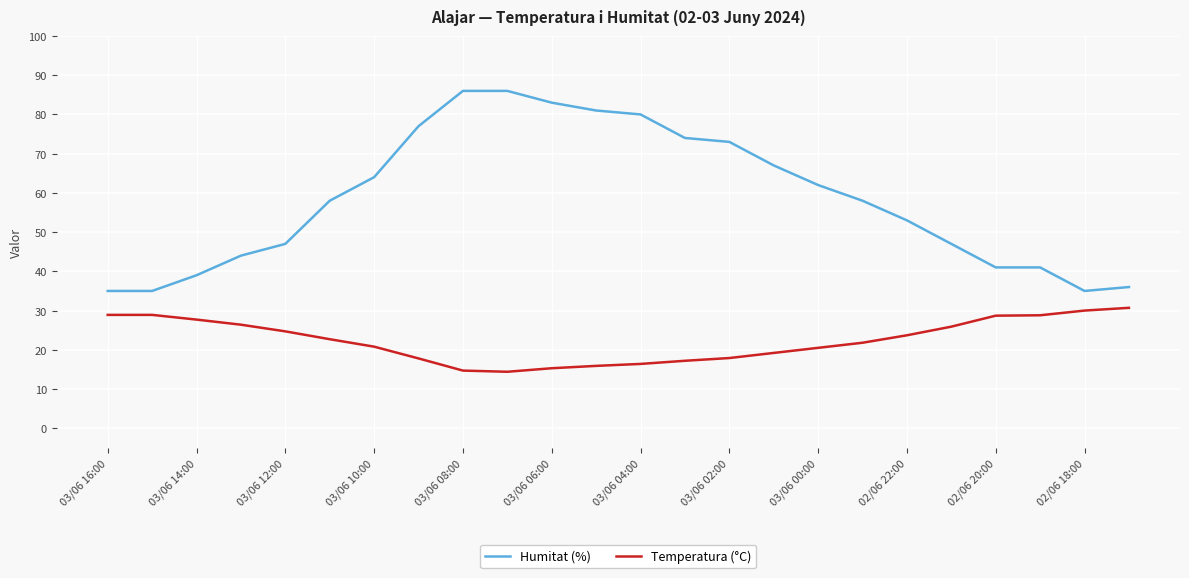

Which series has the largest total across all categories?

Humitat (%)